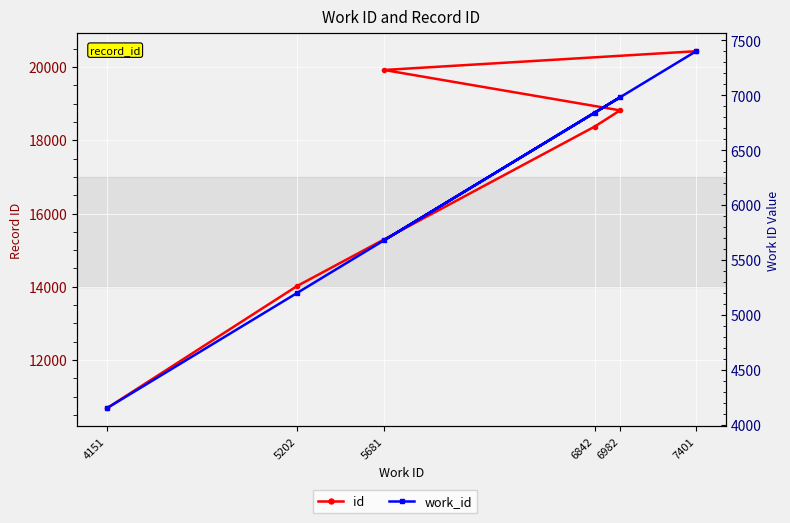

What value does the id series have at 7401?

20429